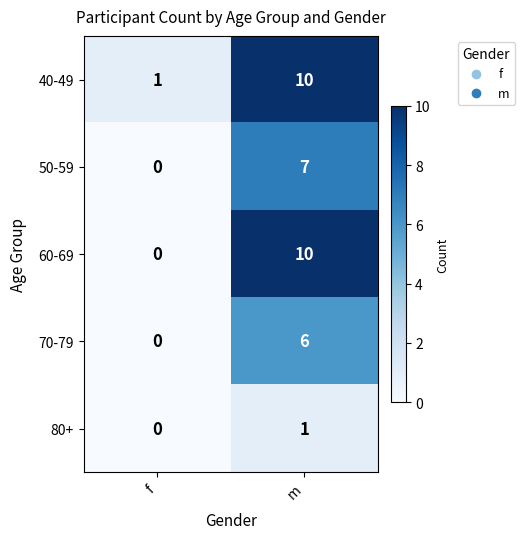

The 80+ series shows 2 at m. True or false?

False